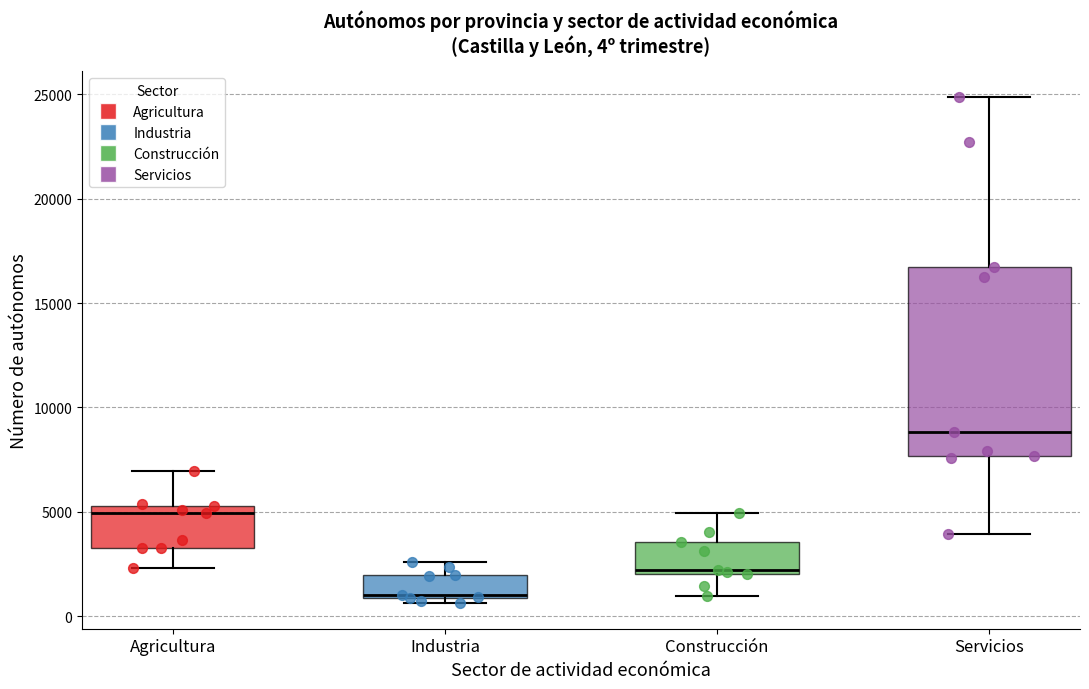

Which box's median line is the highest?

Servicios